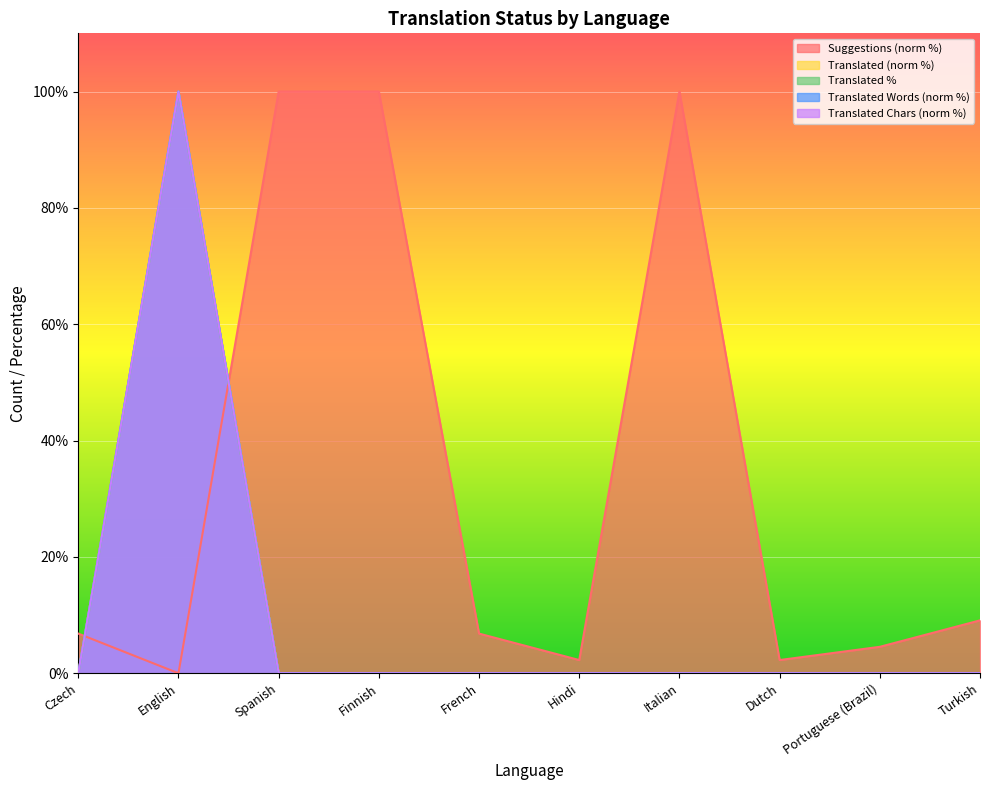

How many interior local peaks does the translated_chars series have?

1